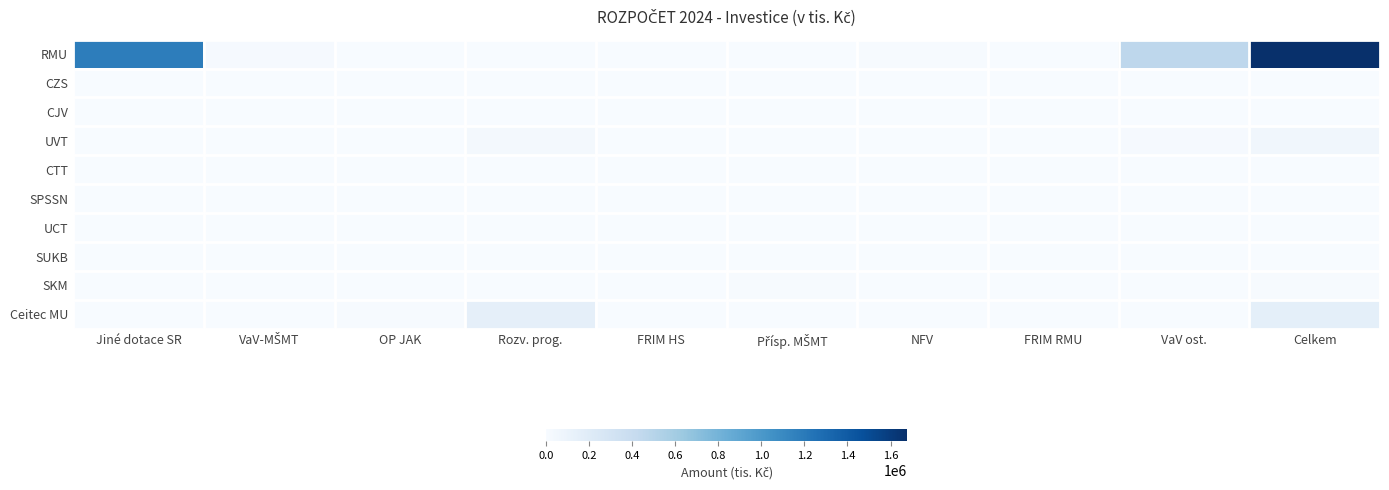

At which category does the chart reach its minimum across all series?

OP JAK